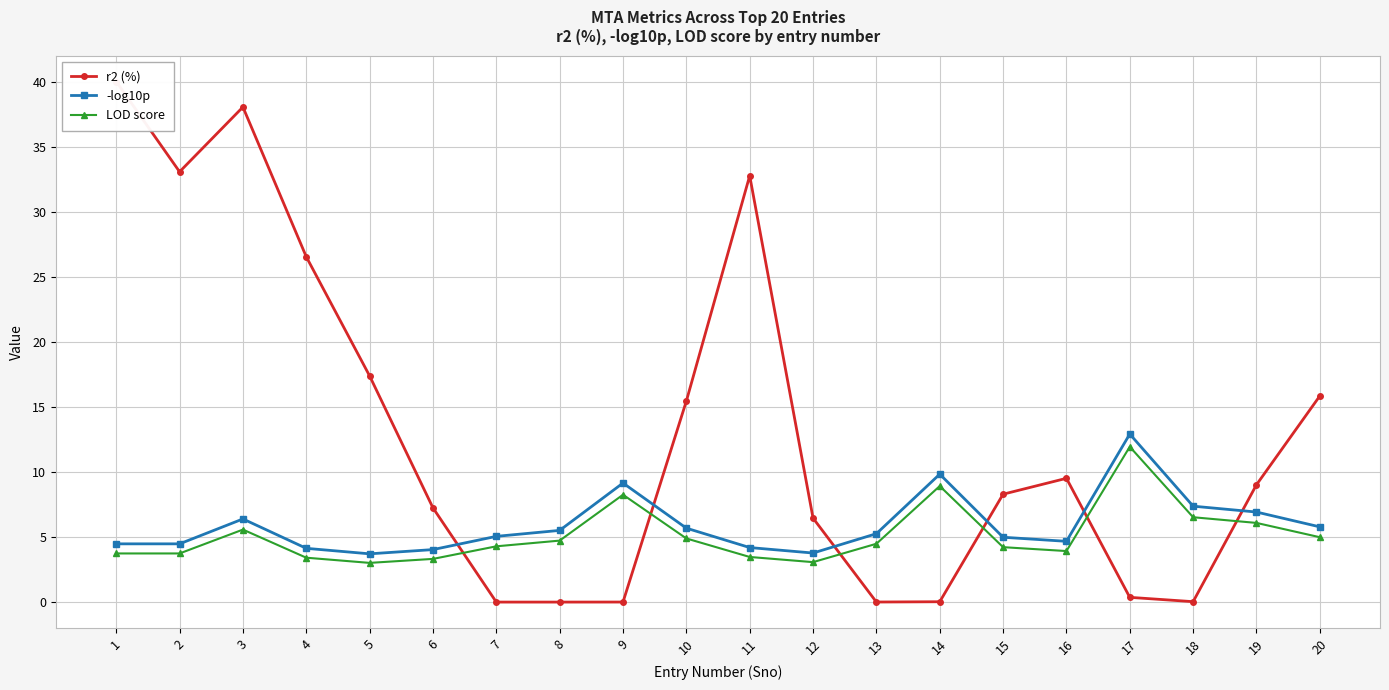

What is the difference between the highest and lowest values at 4?

23.1